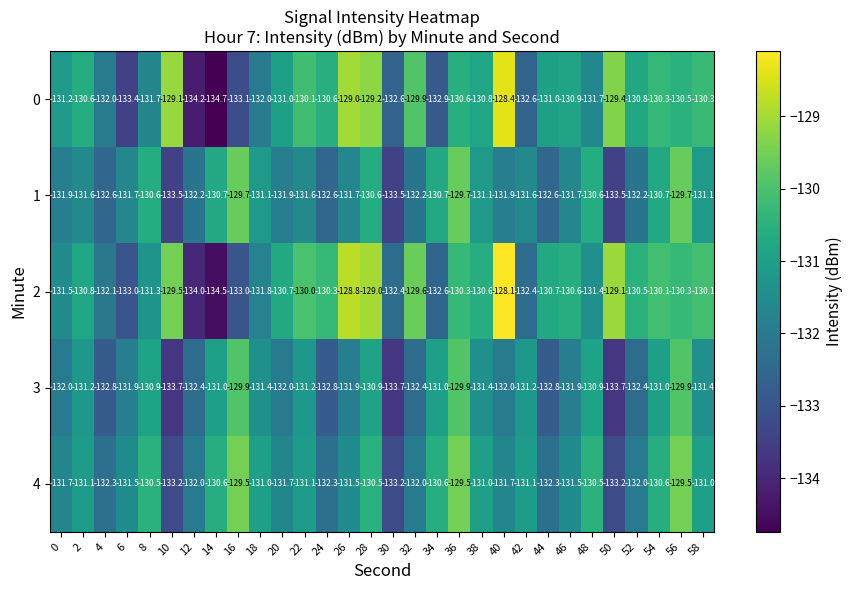

True or false: 0 has a value of -133.4 at 6.

True